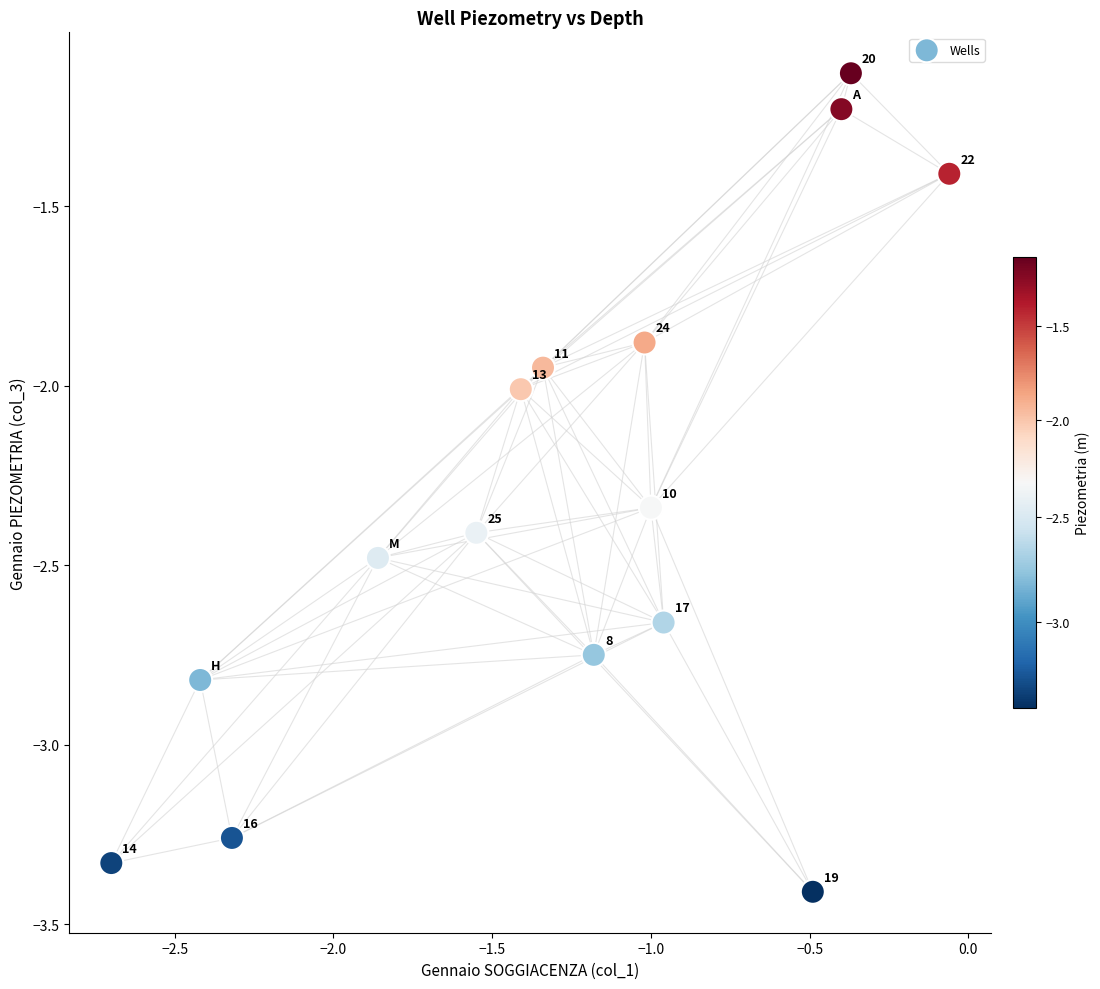

What is the range of X values (max minus min)?

2.6